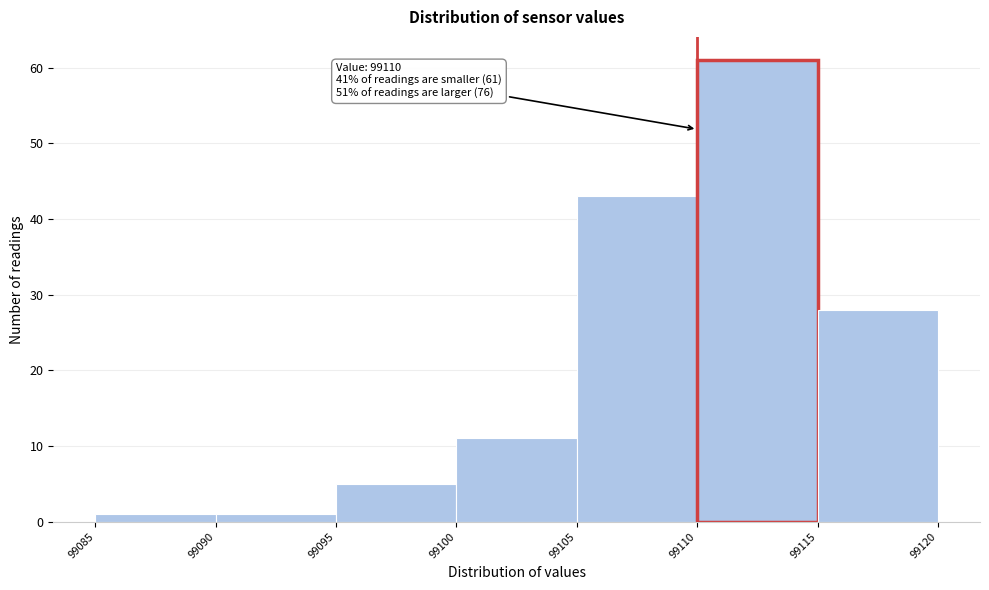

Which range on the x-axis has the tallest bar?

99110 to 99115